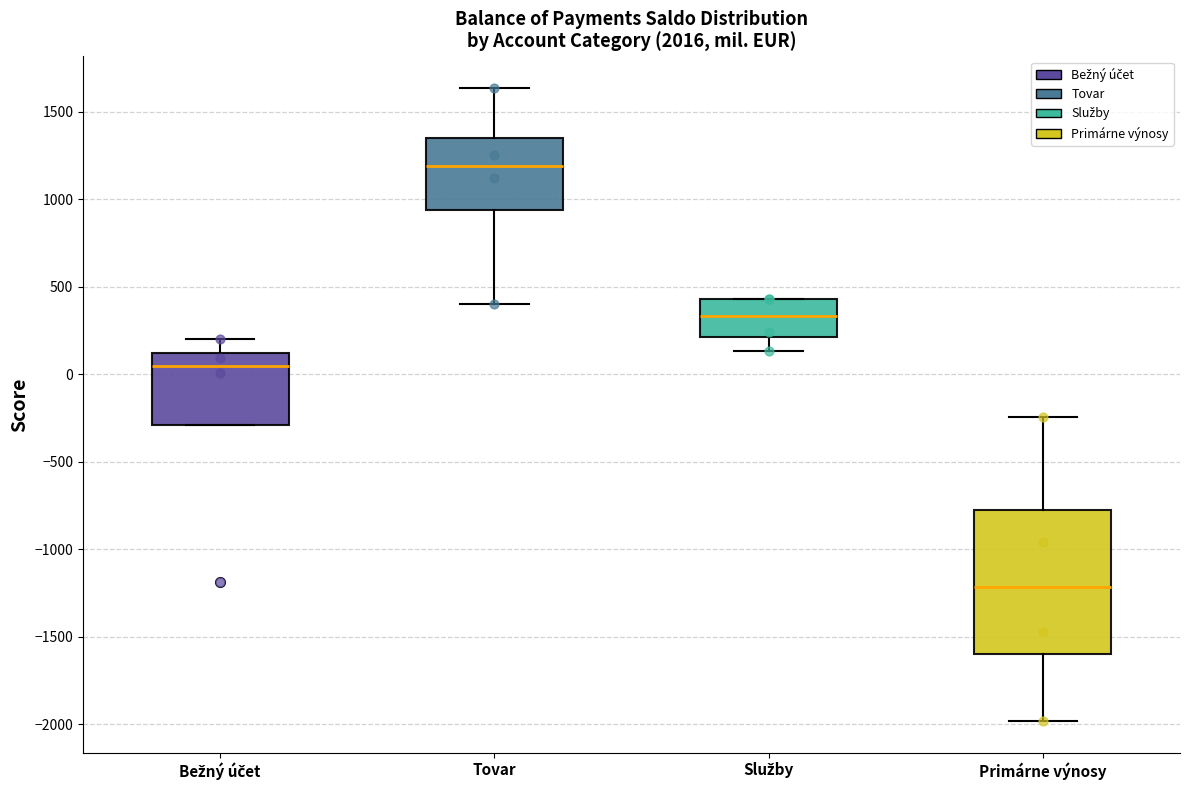

Which box is the tallest, from its lower edge to its upper edge?

Primárne výnosy